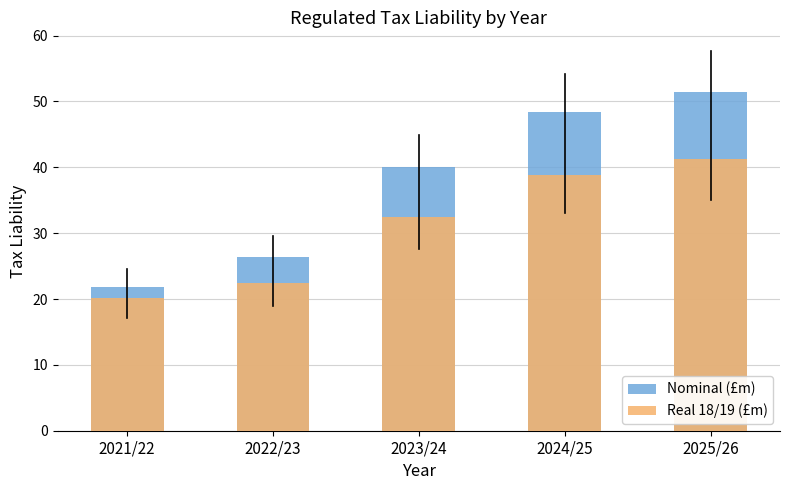

What is the difference between the second highest and second lowest values in the Nominal (£m) series?

22.0